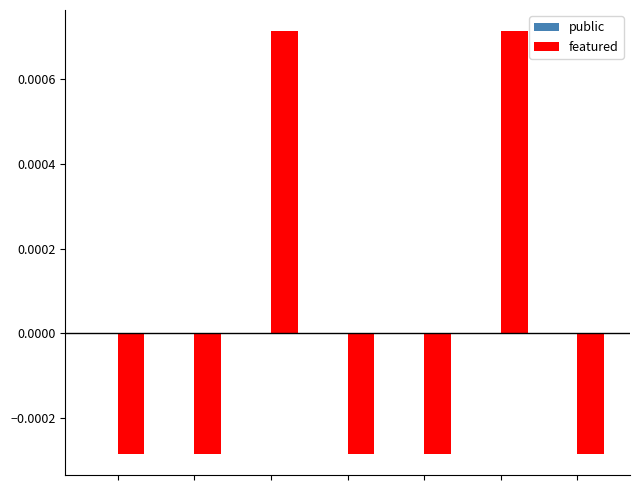

How many bars are there in total?

7